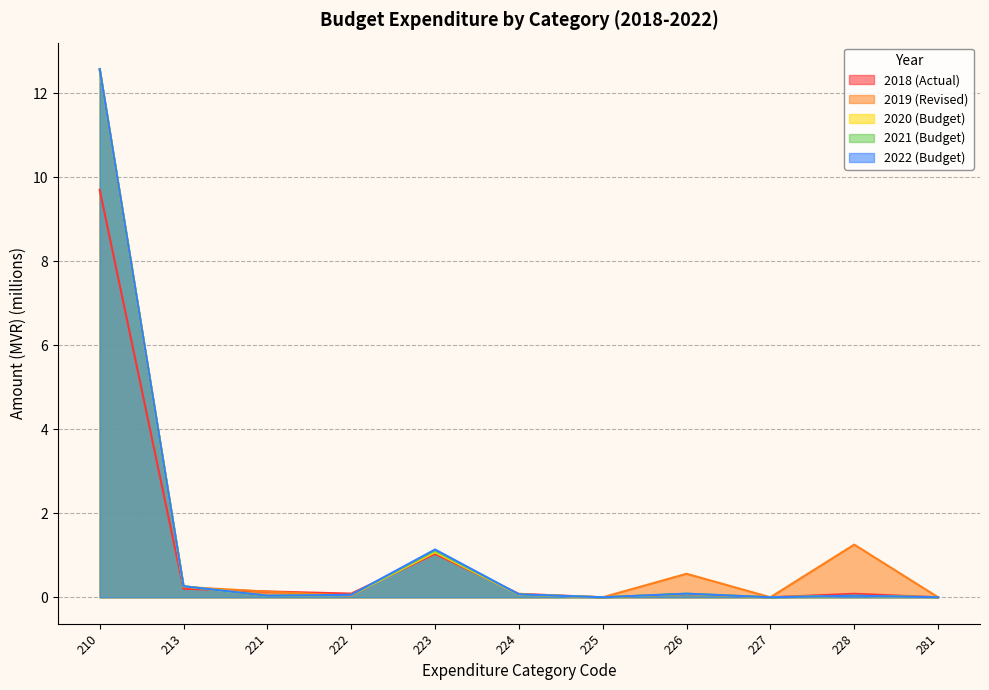

At which category does 2022 (Budget) reach its first local valley?

221